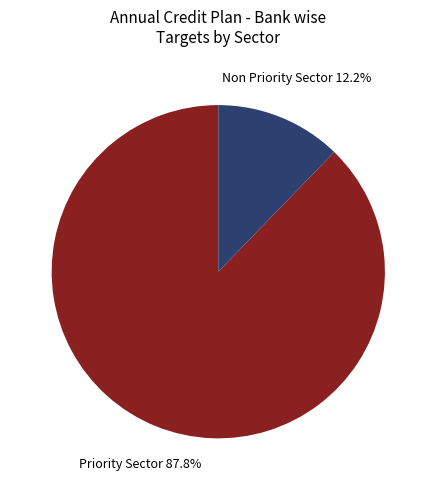

Is there a majority slice in this chart?

Yes